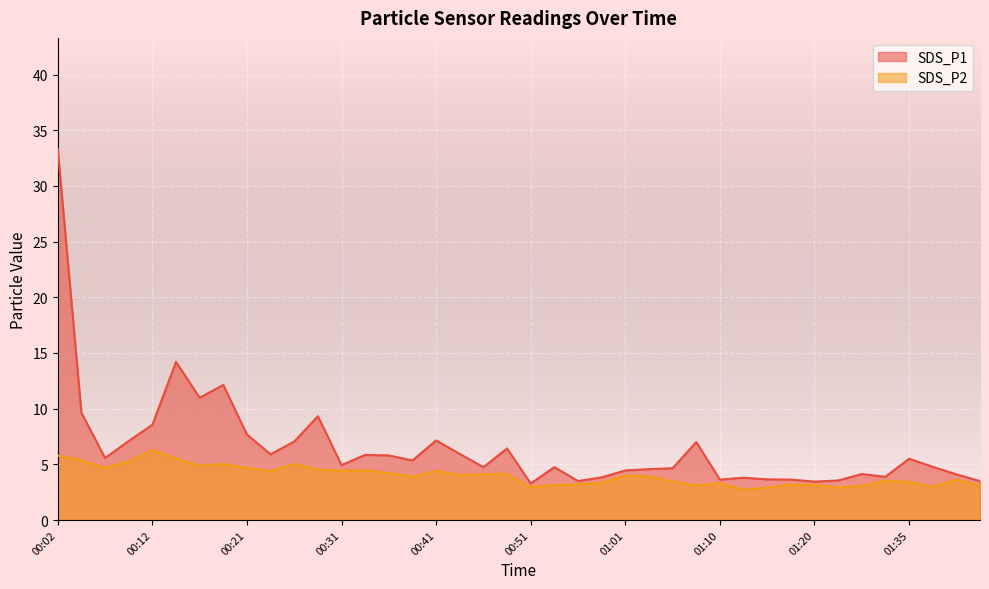

What are all the series names shown in the legend?

SDS_P1, SDS_P2